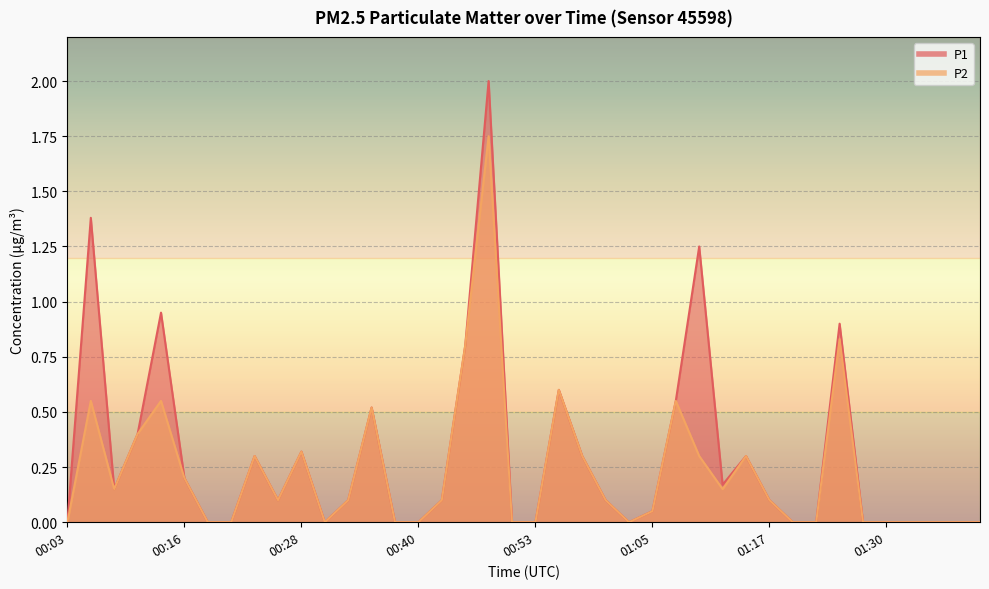

The P1 series shows 1.0 at 00:21. True or false?

False